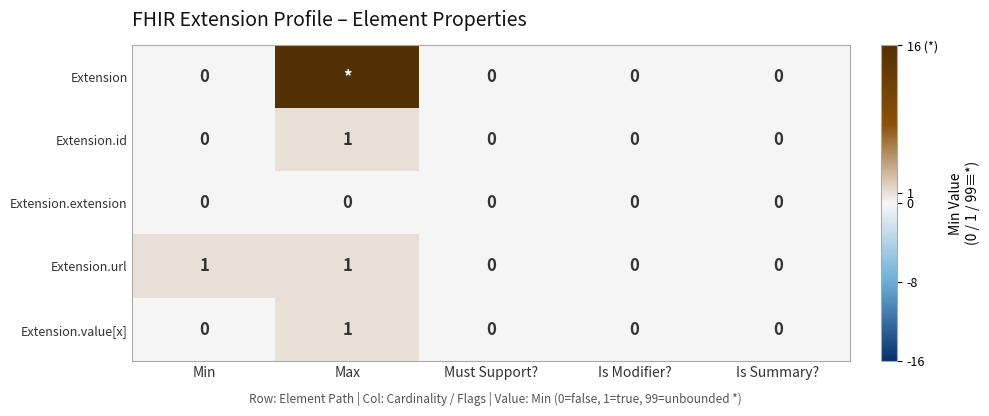

Count the number of data series in this chart.

5